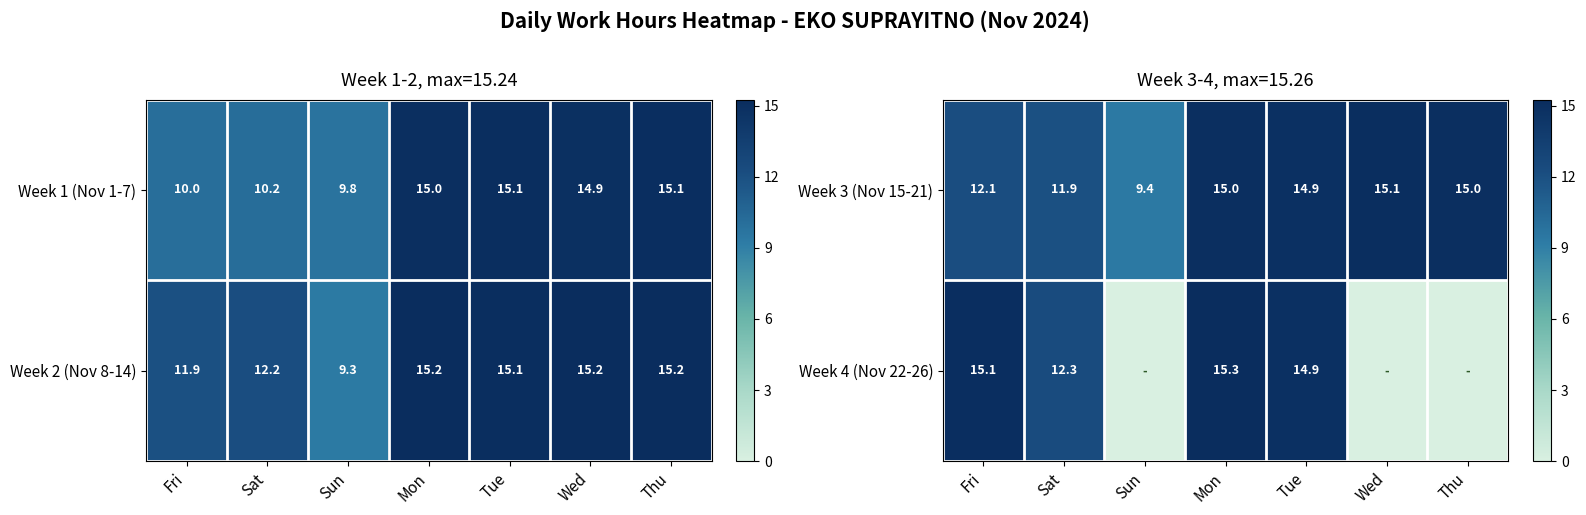

Which category has the lowest value in the Week 3 (Nov 15-21) series?

Sun